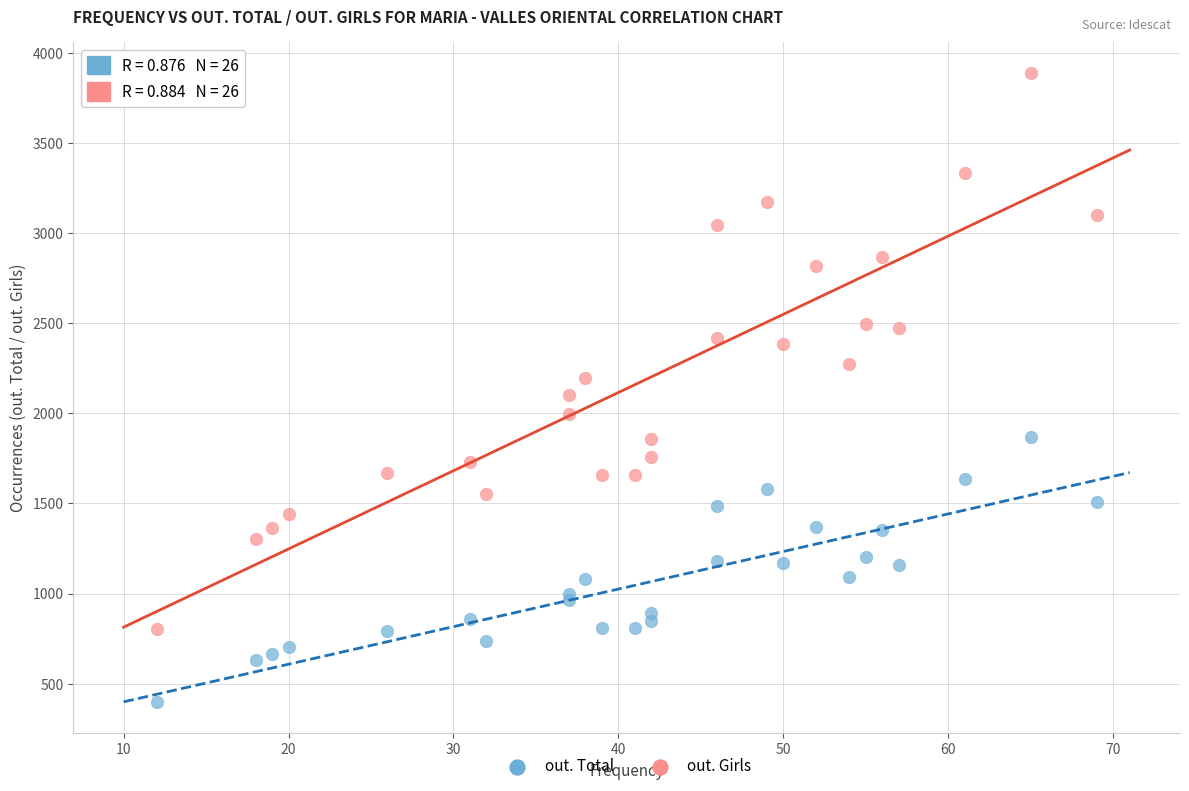

Which series has the largest Y range (max minus min)?

out. Girls